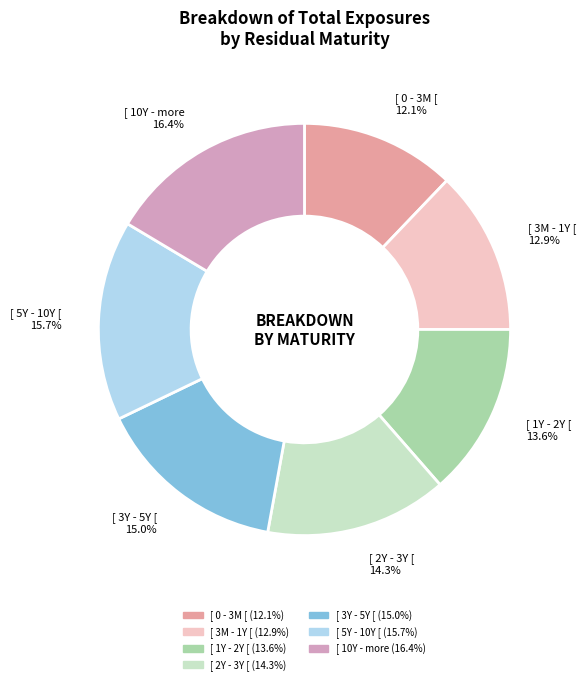

Which category has the smallest portion of the pie?

[ 0 - 3M [